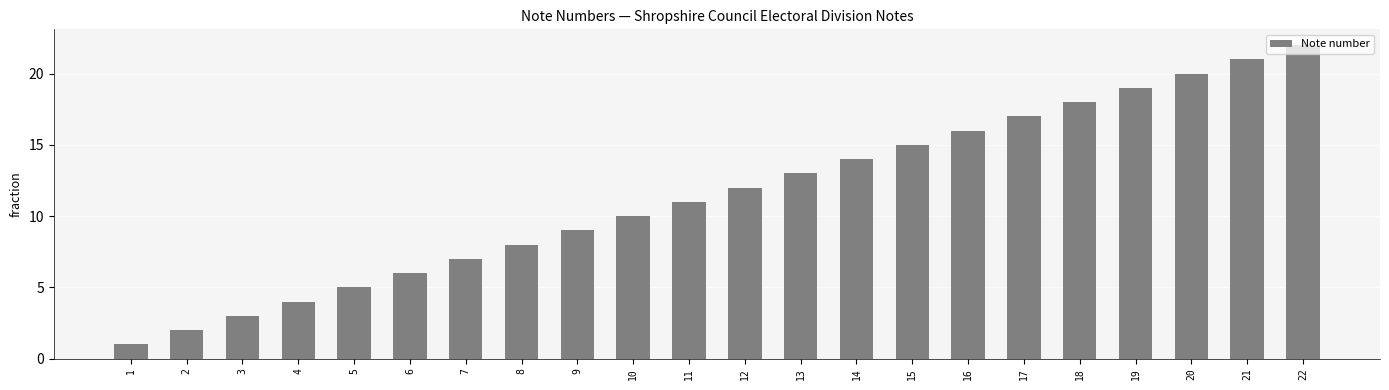

Is it true that the value at 10 is 10?

True